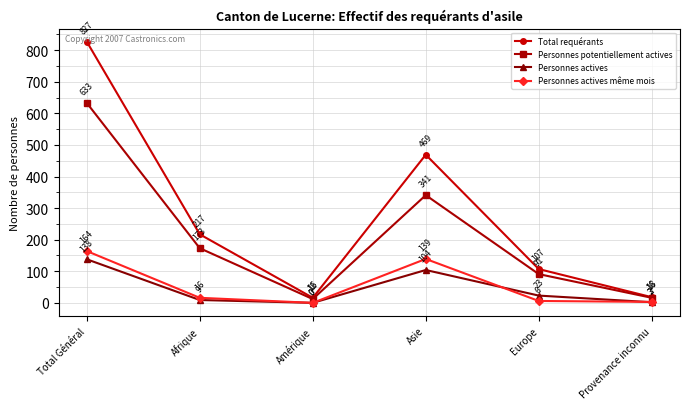

What is the difference between the highest and lowest values at Europe?

101